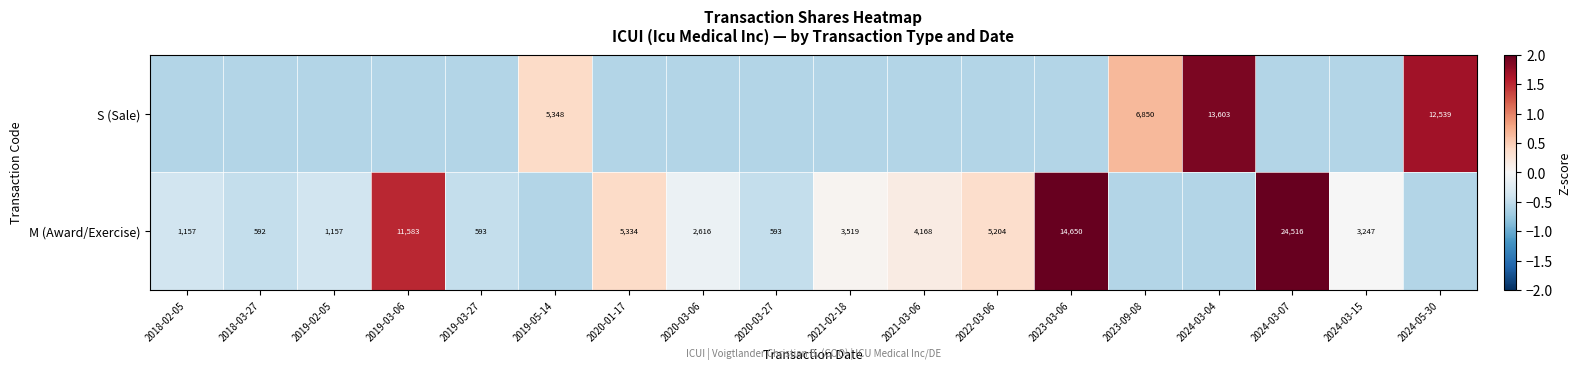

Is it true that S (Sale) equals -0.6 at 2019-03-06?

True